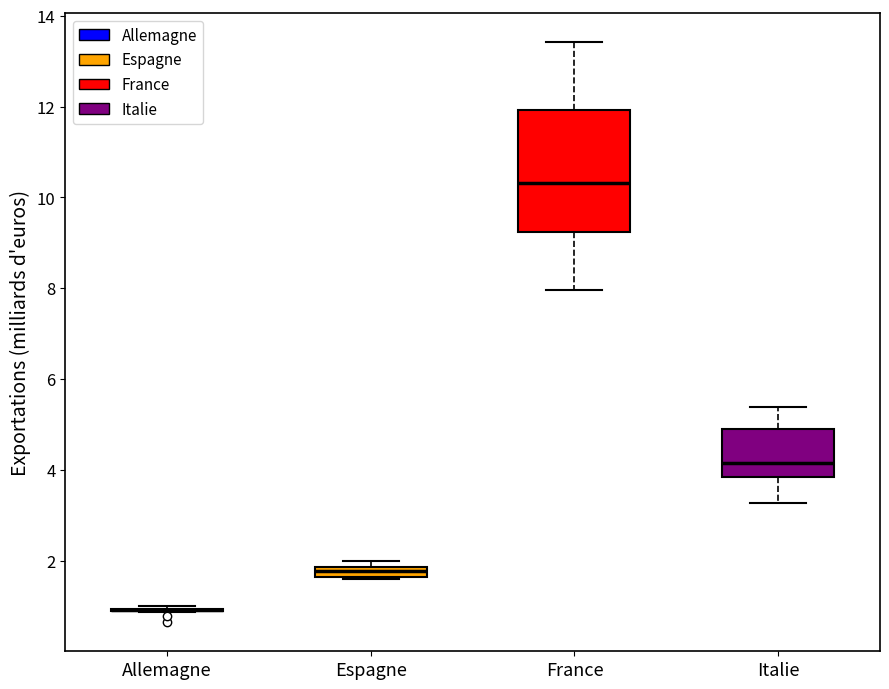

Where is the upper edge of the box for Espagne on the y-axis? The values are not printed on the chart, so give them approximately, as read against the axis.

1.8